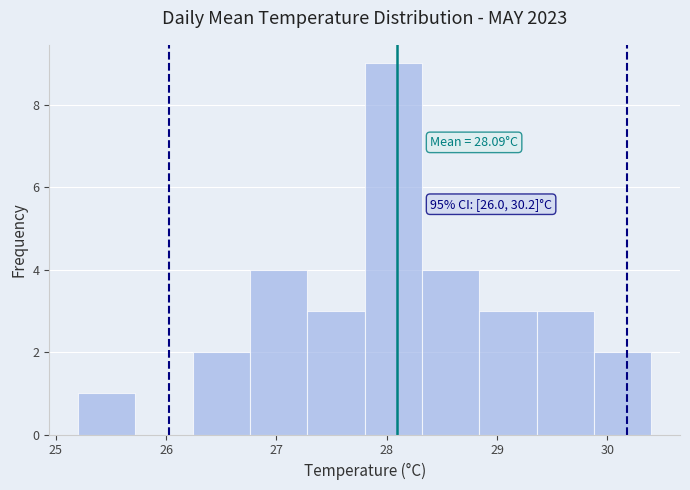

Which range on the x-axis has the tallest bar?

27.80 to 28.32